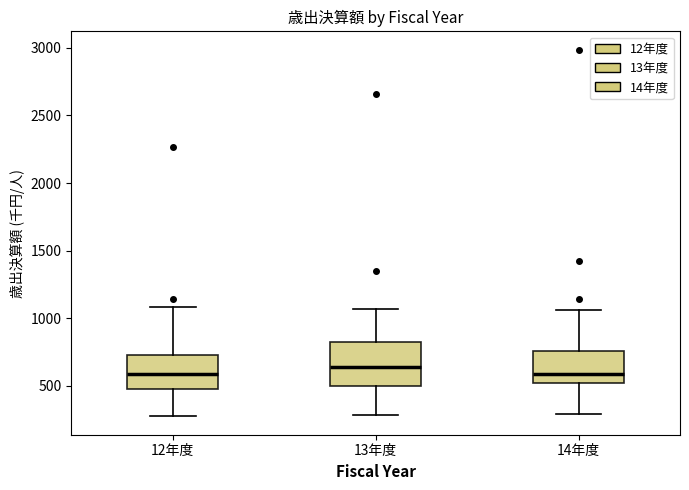

Reading left to right, read every box against the y-axis: the position of its median line, the range the box covers, and the ends of its whiskers. The values are not printed on the chart, so give them approximately, as read against the axis.

12年度: median 600, box 500 to 700, whiskers 250 to 1100
13年度: median 650, box 500 to 850, whiskers 300 to 1050
14年度: median 600, box 500 to 750, whiskers 300 to 1050